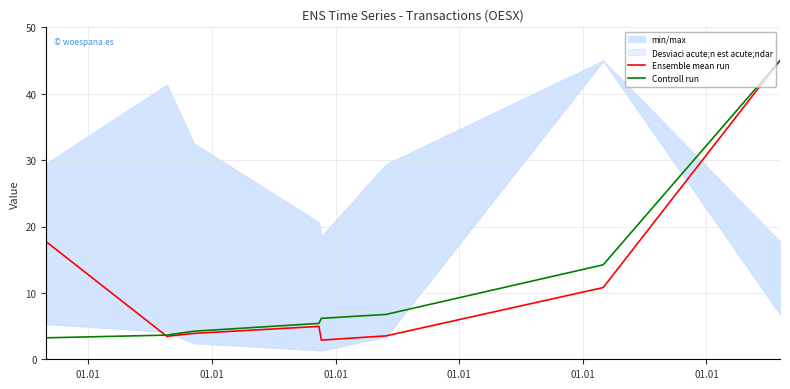

What is the highest value of the Controll run series?

45.0